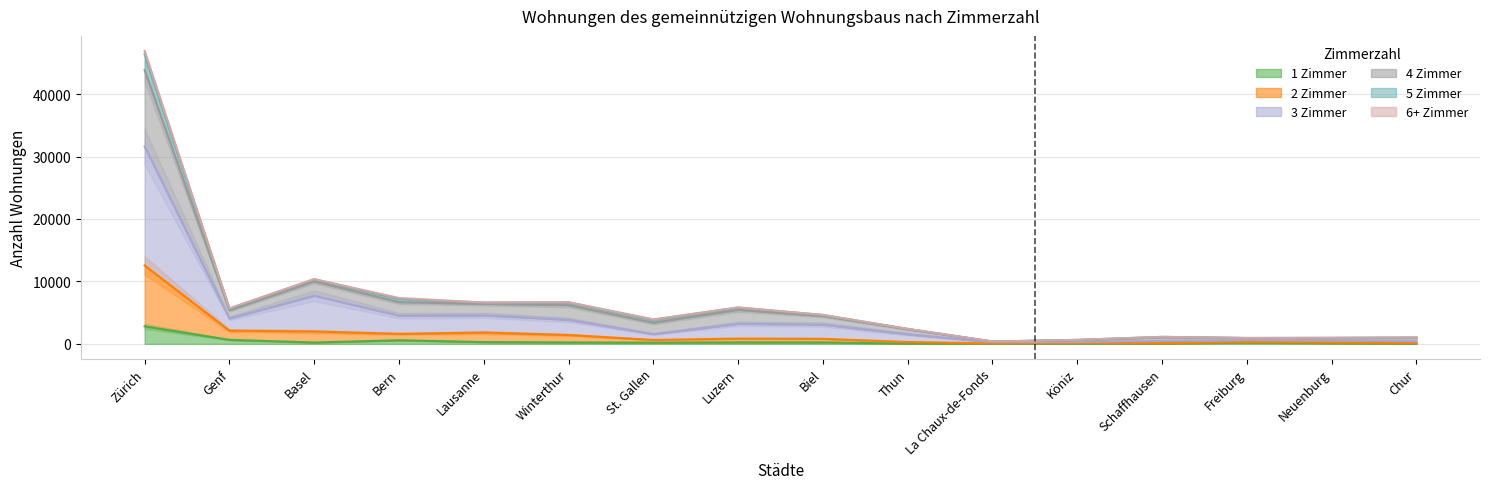

What is the sum of the 3 Zimmer values at Freiburg and Schaffhausen?

1070